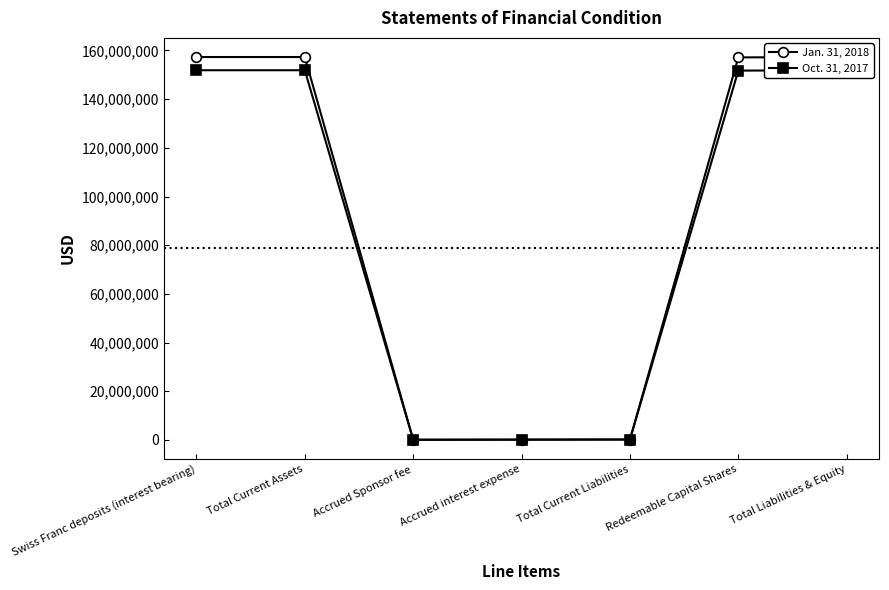

The value of Jan. 31, 2018 at Accrued Sponsor fee is 78685. True or false?

False